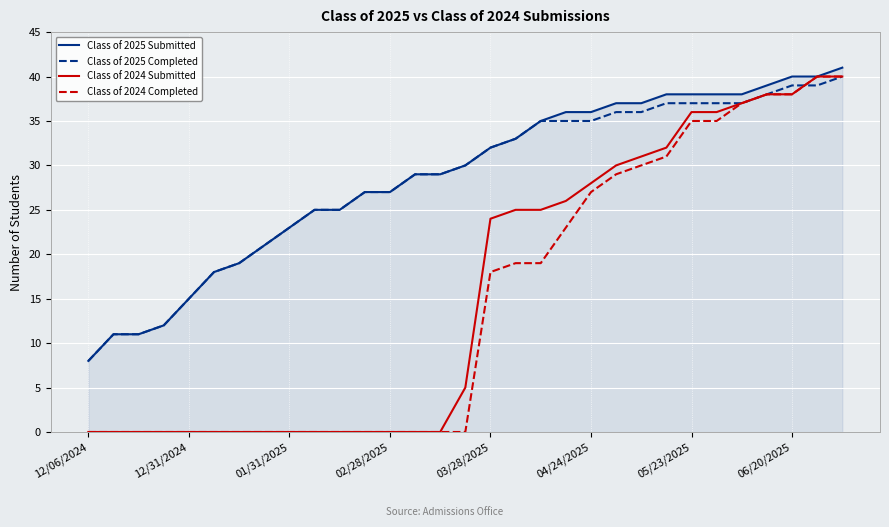

What is the greatest value displayed?

41